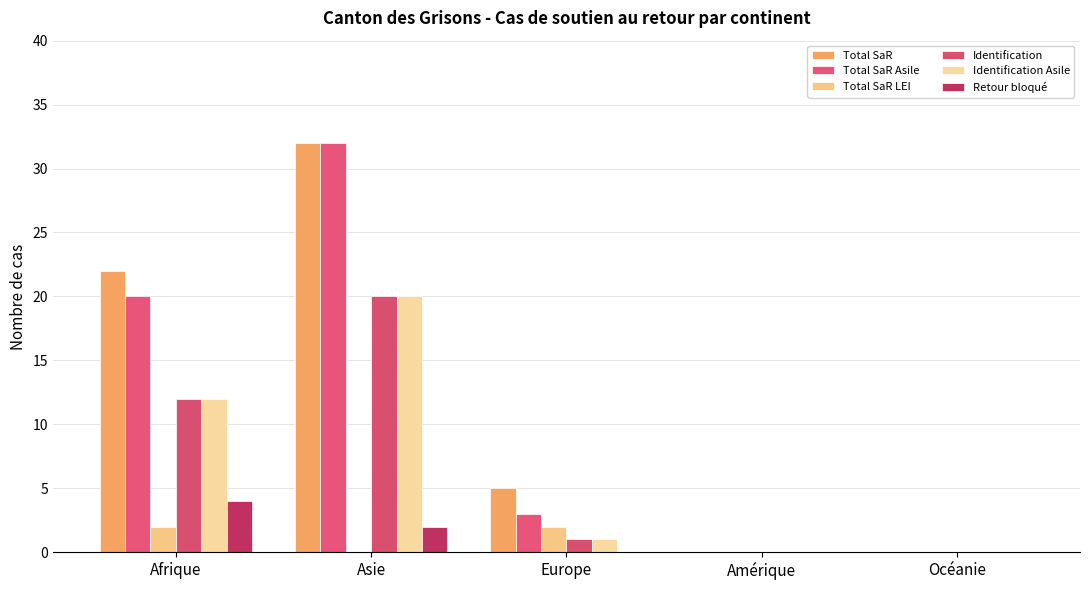

What is the label of the 2nd bar from the right?

Amérique